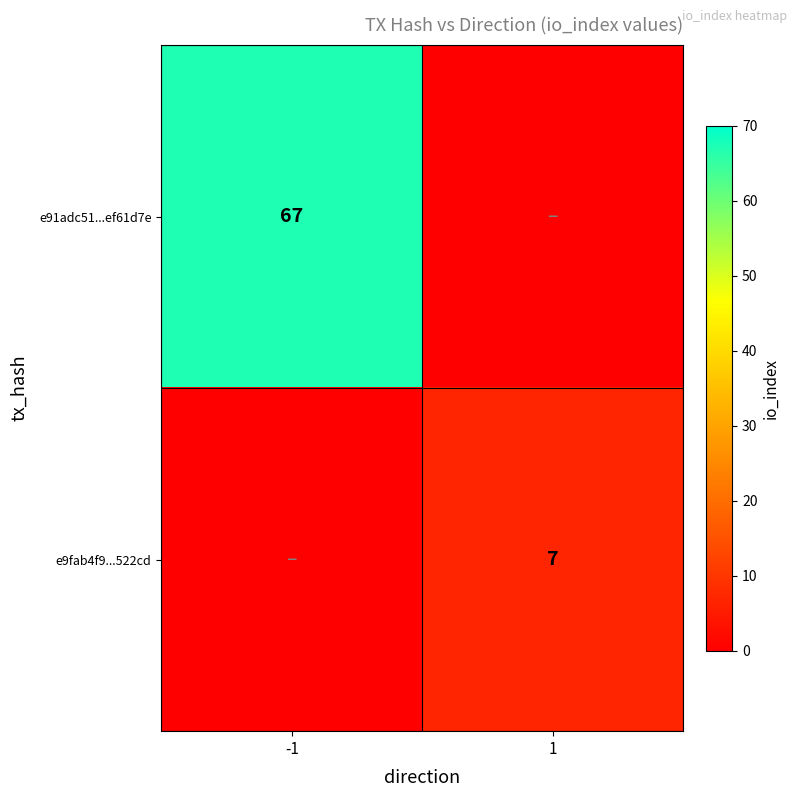

Which has a higher value, 1 or -1?

-1